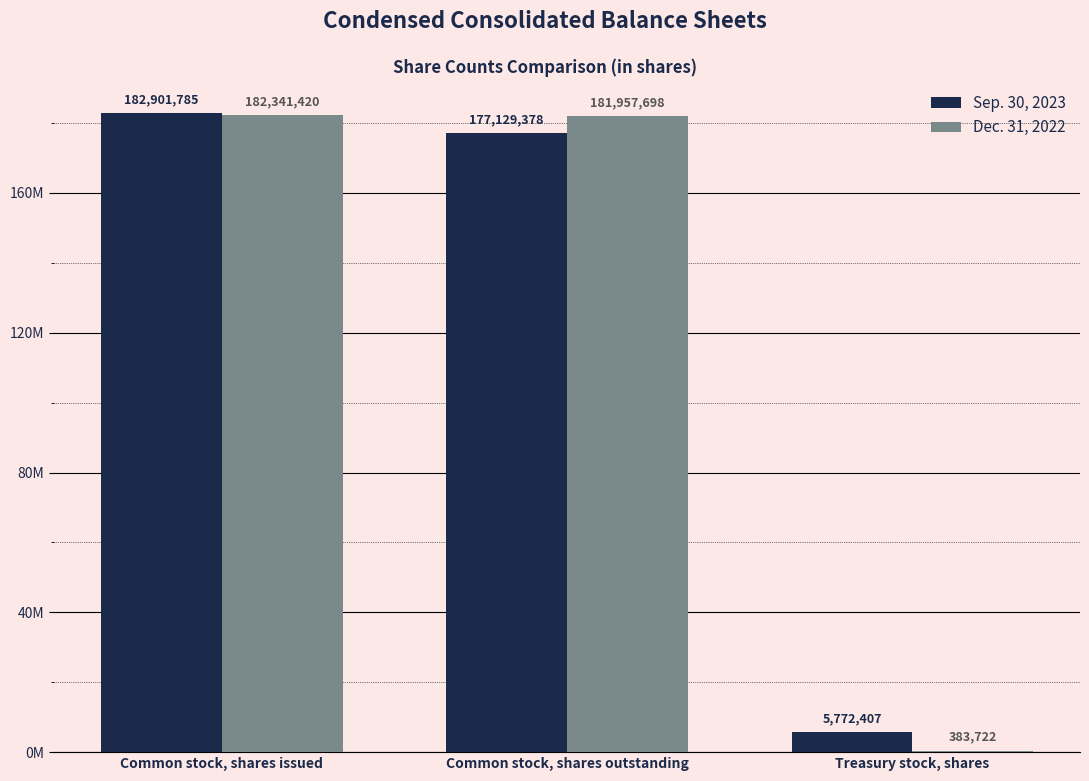

What is the spread (max minus min) of values at Common stock, shares outstanding?

4828320